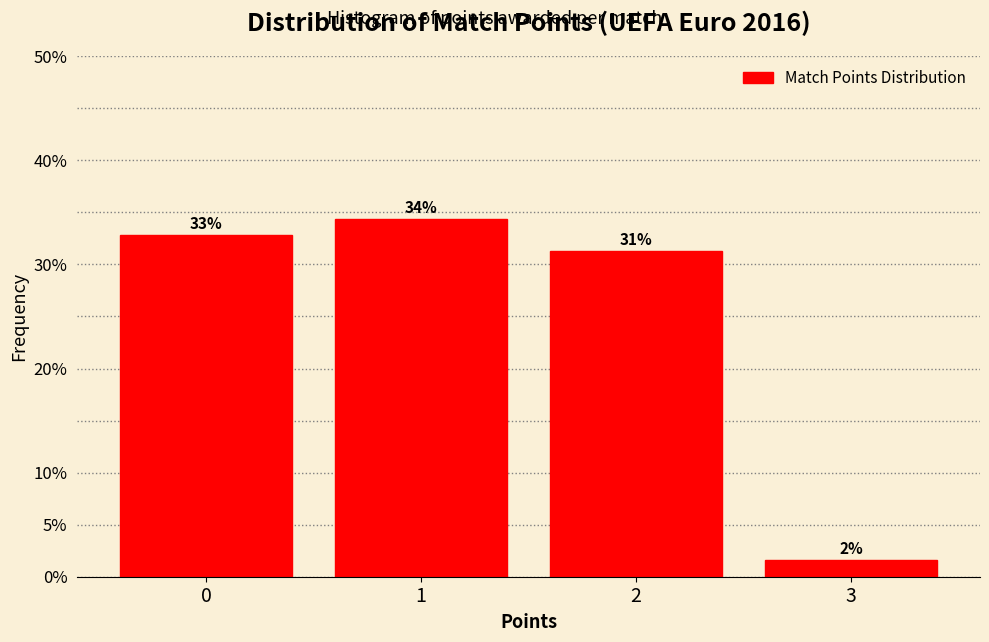

How many bars are there in total?

4